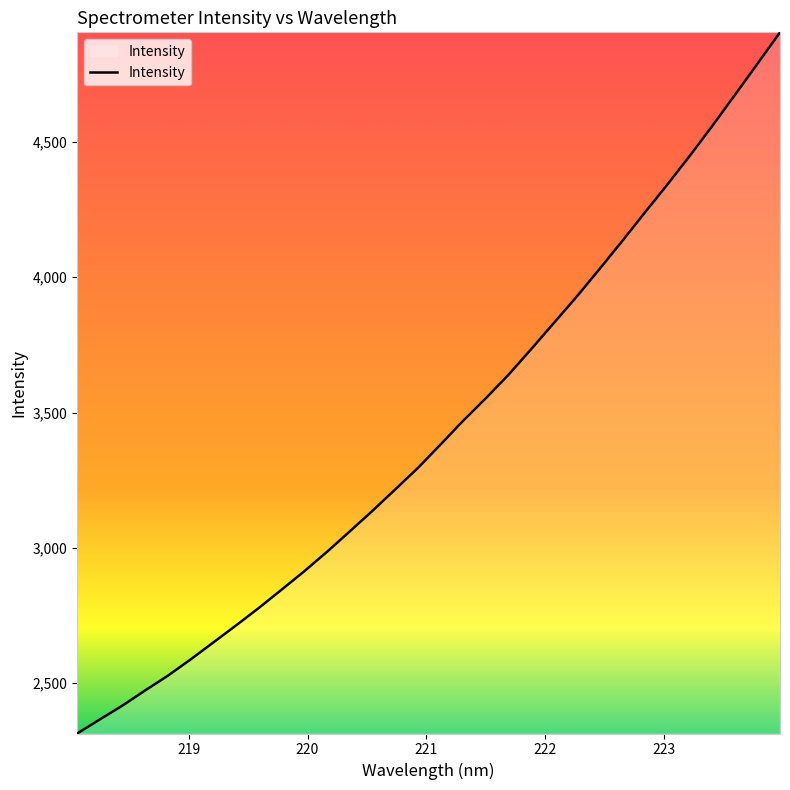

What is the difference between the maximum and minimum values?

2592.6